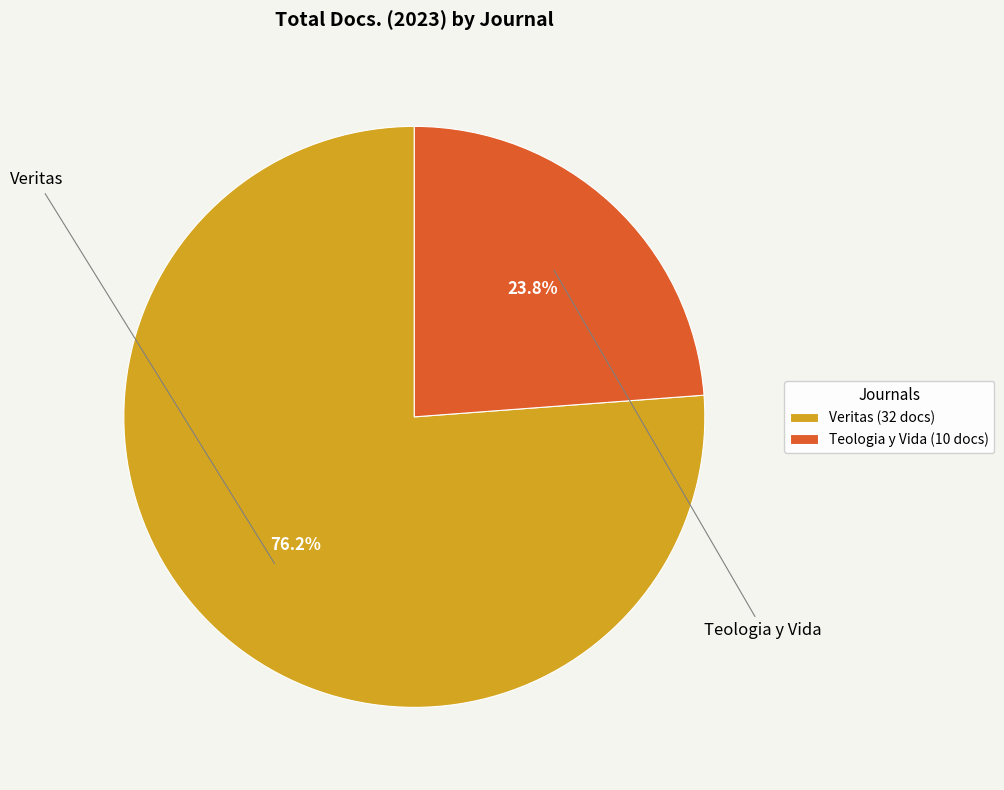

Do Teologia y Vida and Veritas together represent more than half of the pie?

Yes